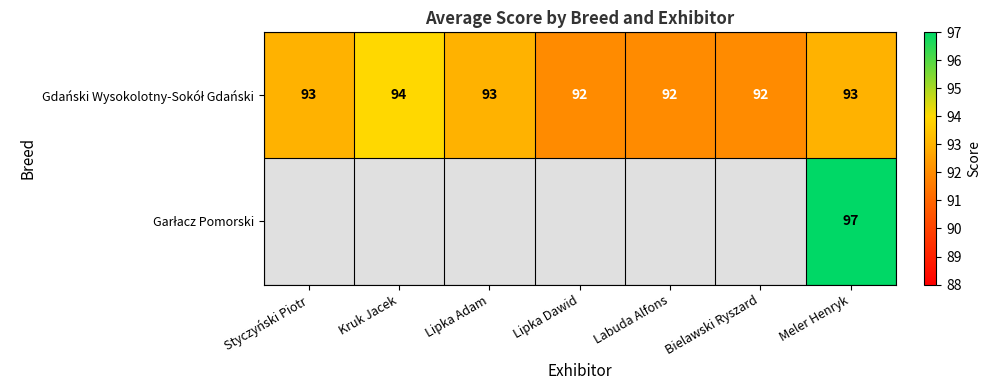

Which category has the lowest value across all series?

Lipka Dawid